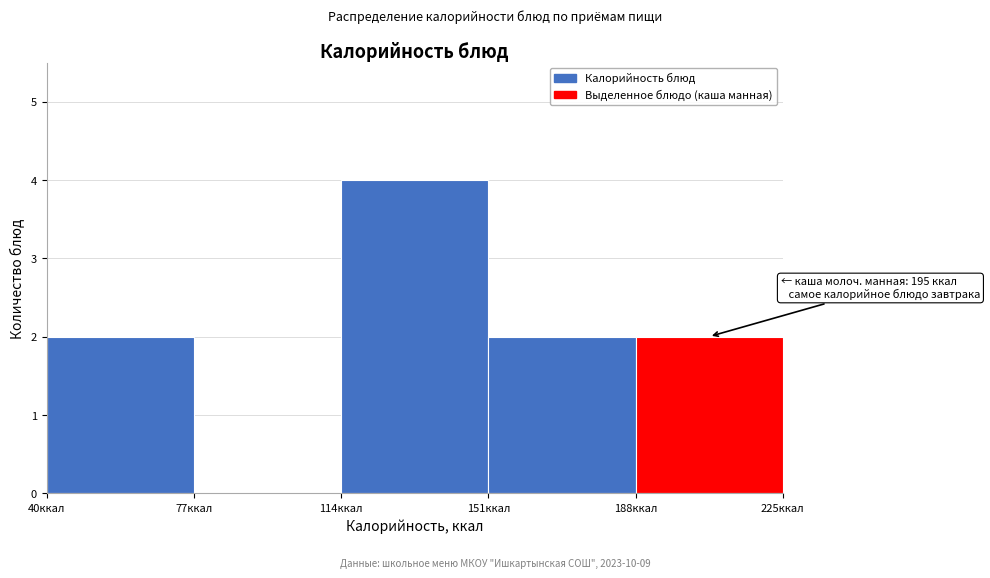

Which range on the x-axis has the tallest bar?

114 to 151